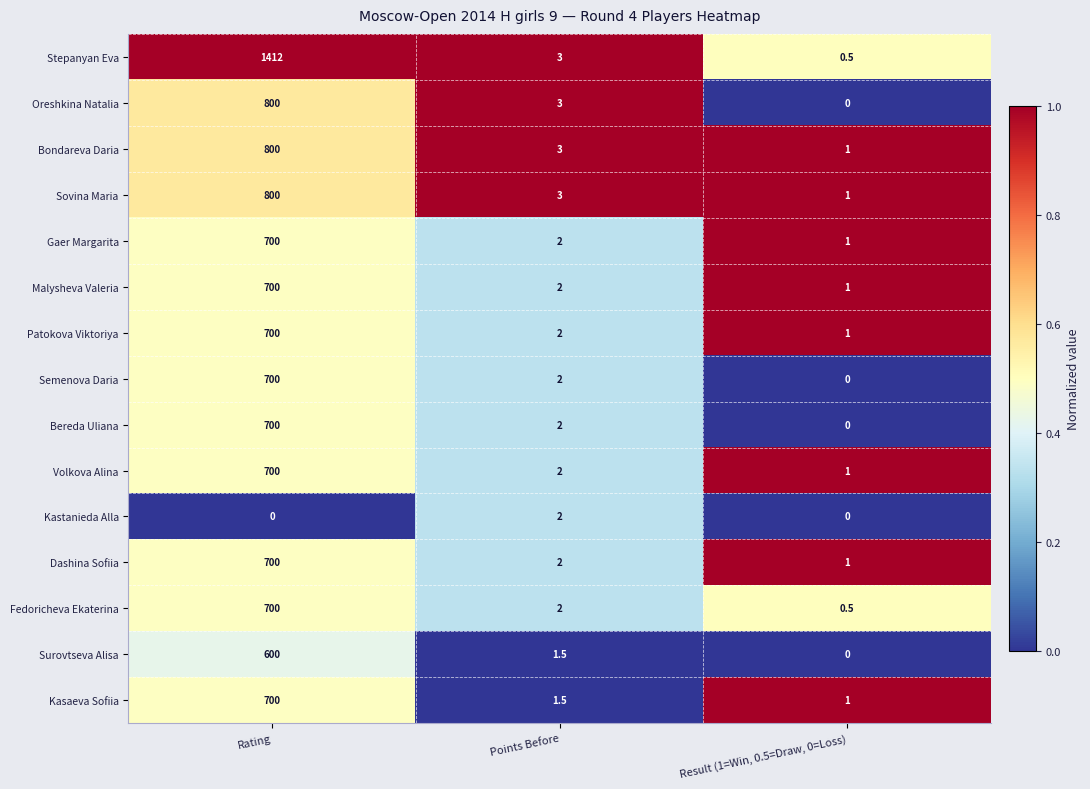

What is the difference between the second highest and minimum values in the Malysheva Valeria series?

1.0